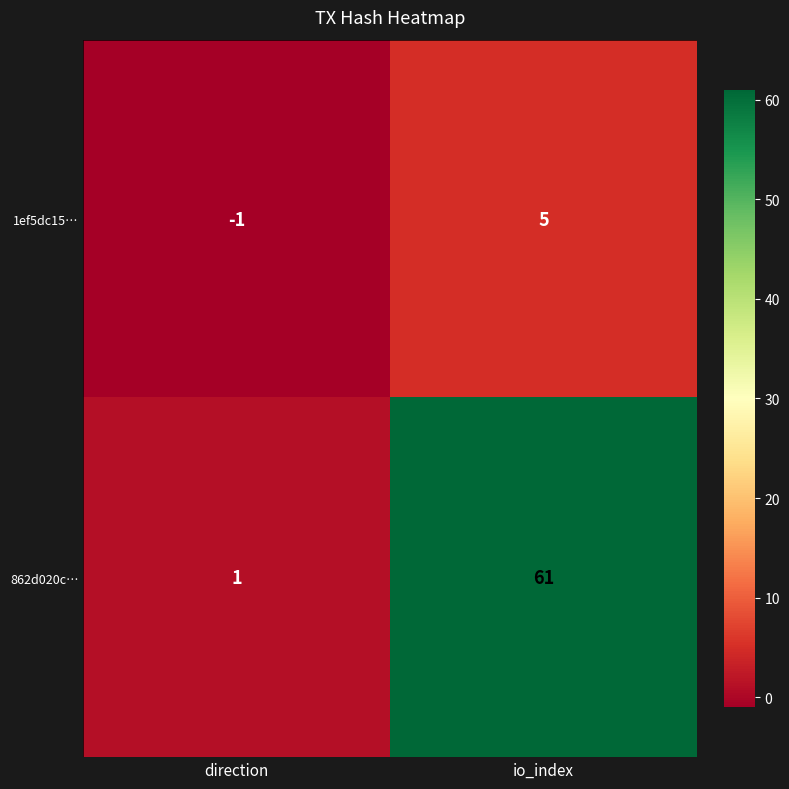

Rank the categories by 1ef5dc15… value from highest to lowest.

io_index, direction